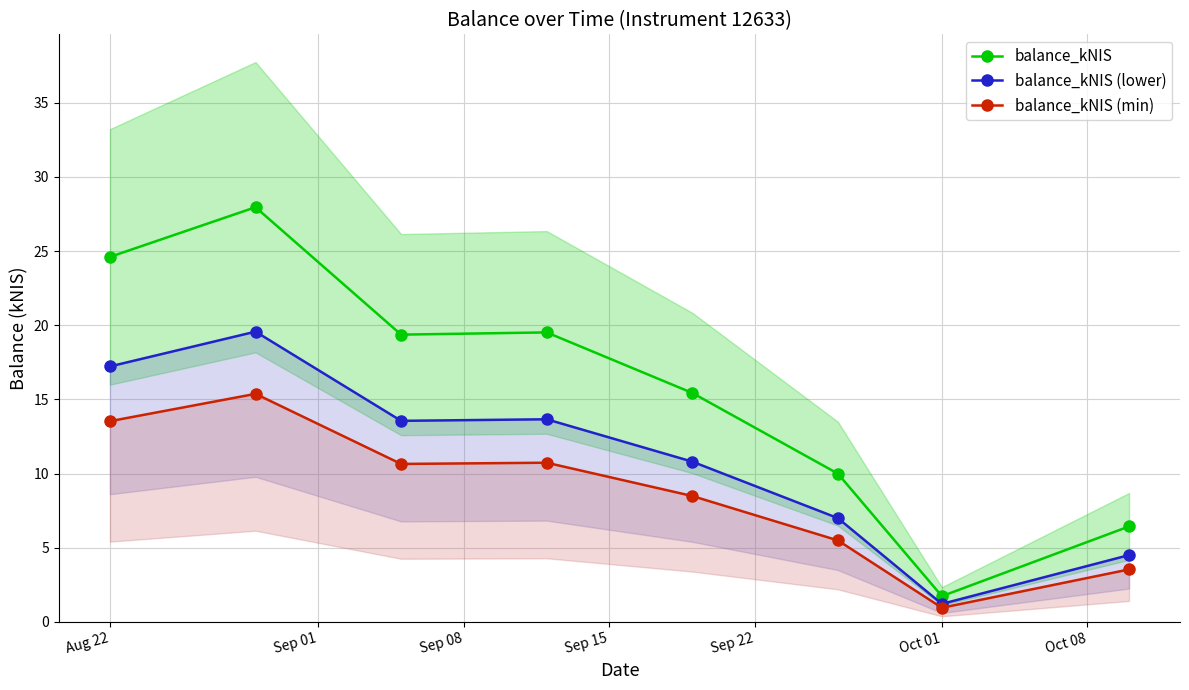

True or false: balance_kNIS has more than 2 interior local peaks.

False